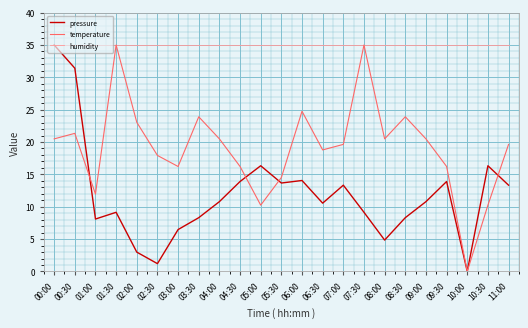

List the series in order of their overall mean, highest first.

humidity, temperature, pressure